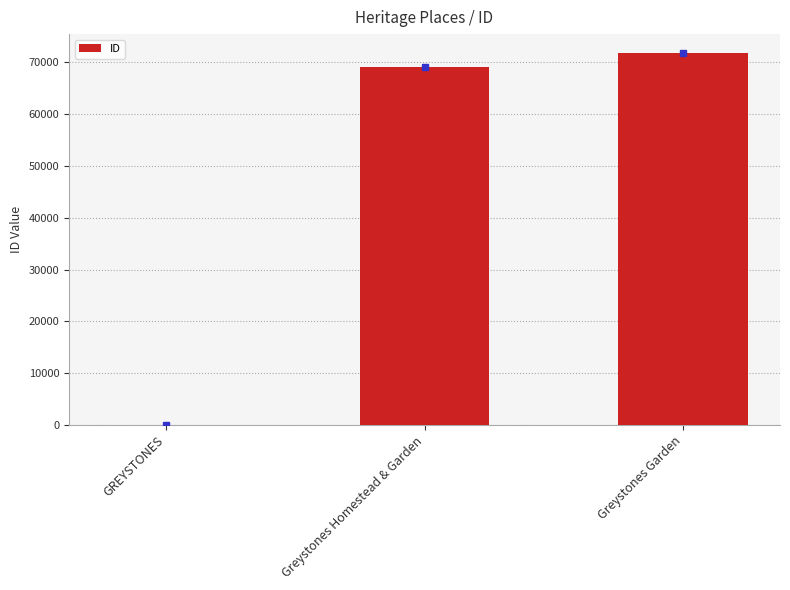

What is the sum of all values?

140893